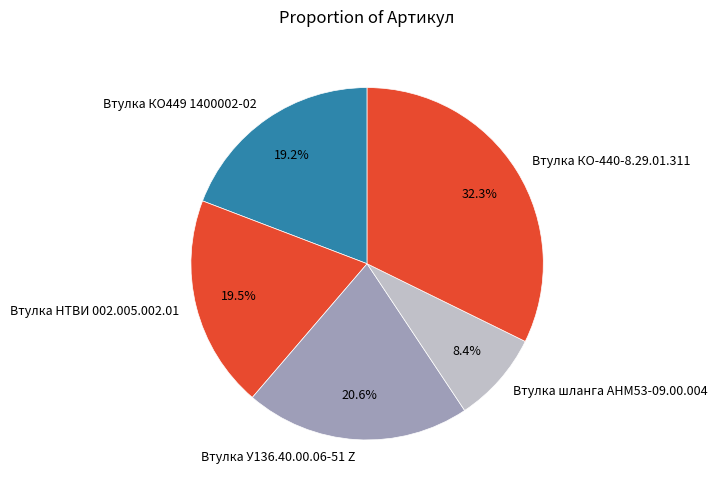

To the nearest percent, what is the difference between the Втулка НТВИ 002.005.002.01 and Втулка У136.40.00.06-51 Z slice percentages?

1%